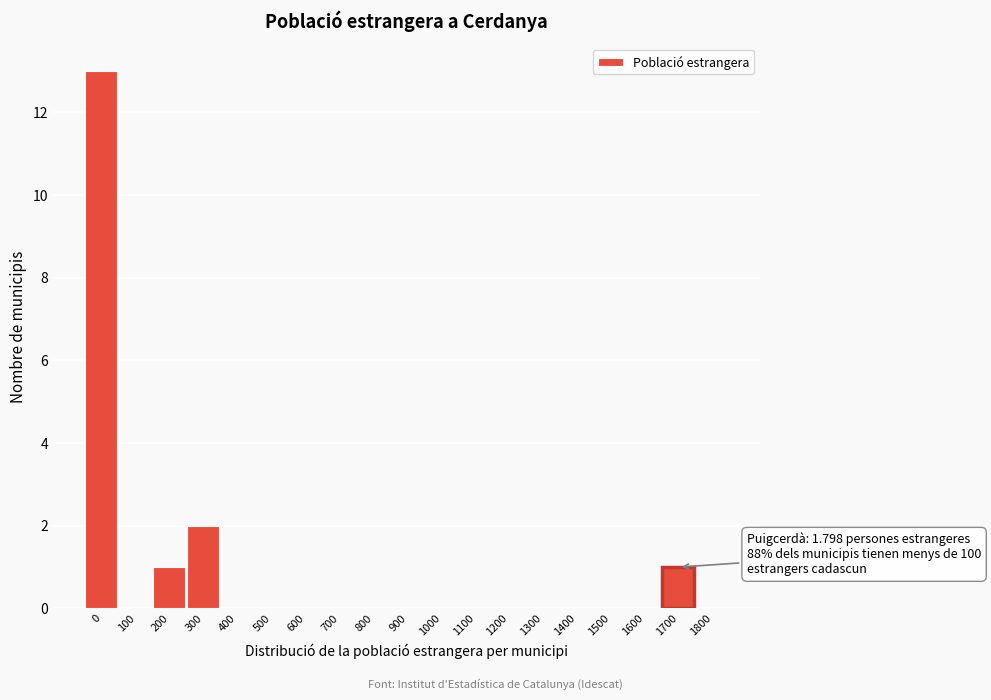

Reading left to right, extract all data points from this chart.

0=13	100=0	200=1	300=2	400=0	500=0	600=0	700=0	800=0	900=0	1000=0	1100=0	1200=0	1300=0	1400=0	1500=0	1600=0	1700=1	1800=0